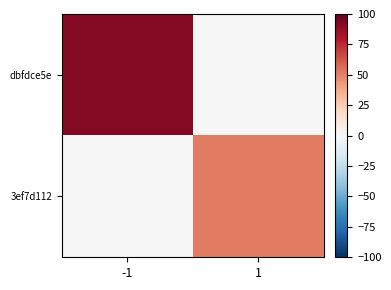

Reading left to right, transcribe all the data shown in this chart.

dbfdce5e: -1=92	1=0
3ef7d112: -1=0	1=51